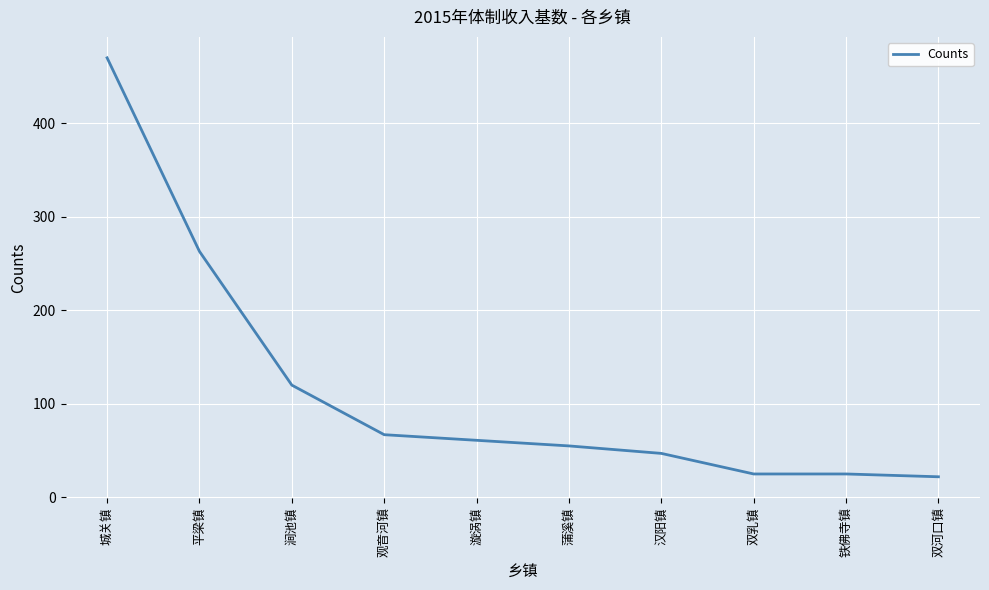

How many values are below 61?

5